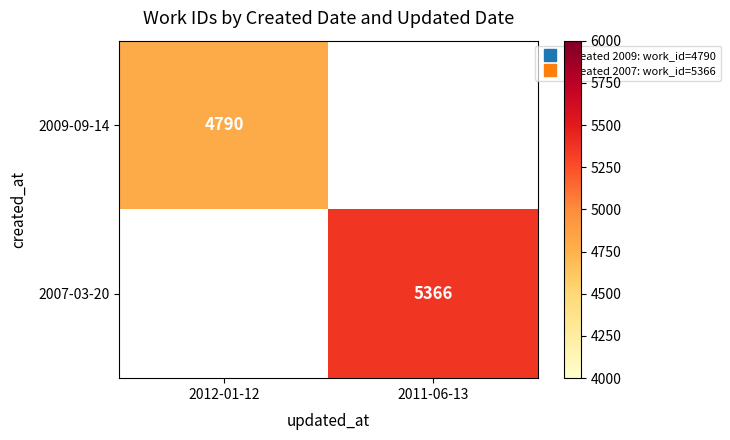

Is the value of 2007-03-20 at 2011-06-13 greater than the value of 2009-09-14 at 2012-01-12?

Yes